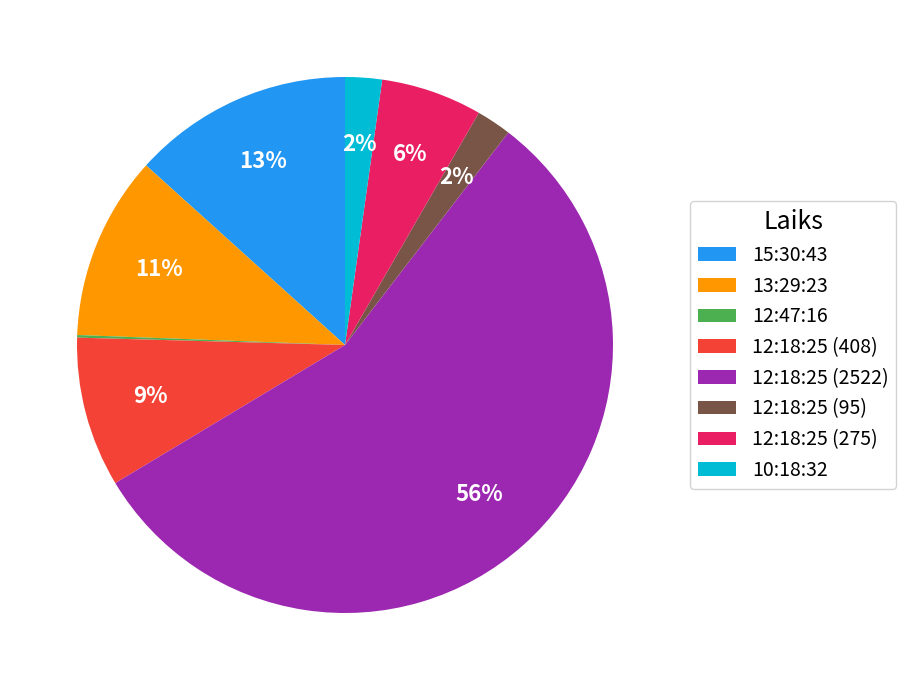

The 12:18:25 (275) slice represents 1% of the pie. True or false?

False